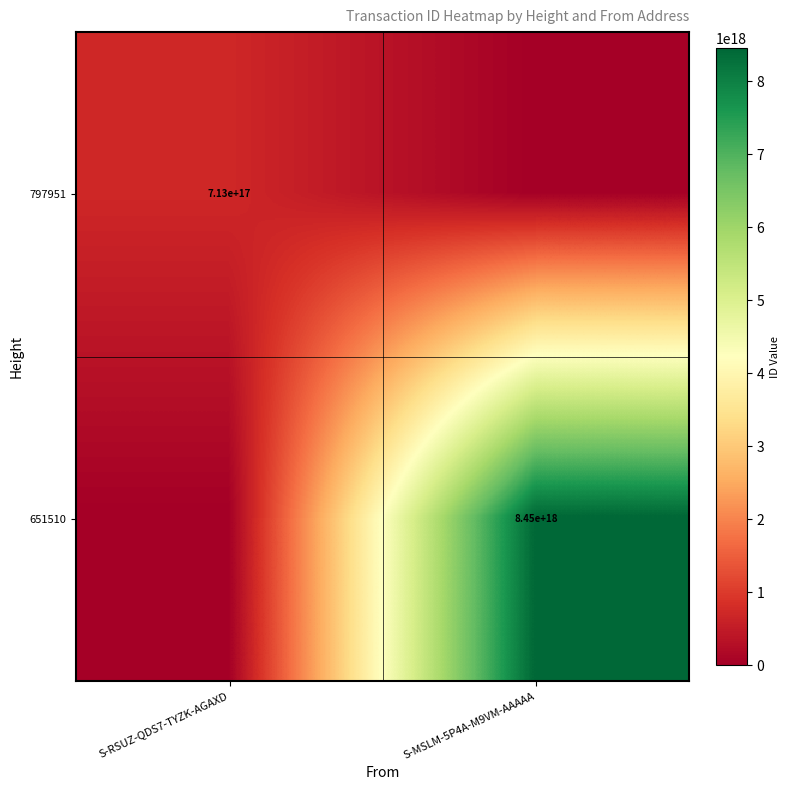

The value of 797951 at S-RSUZ-QDS7-TYZK-AGAXD is 1255496694632155904. True or false?

False